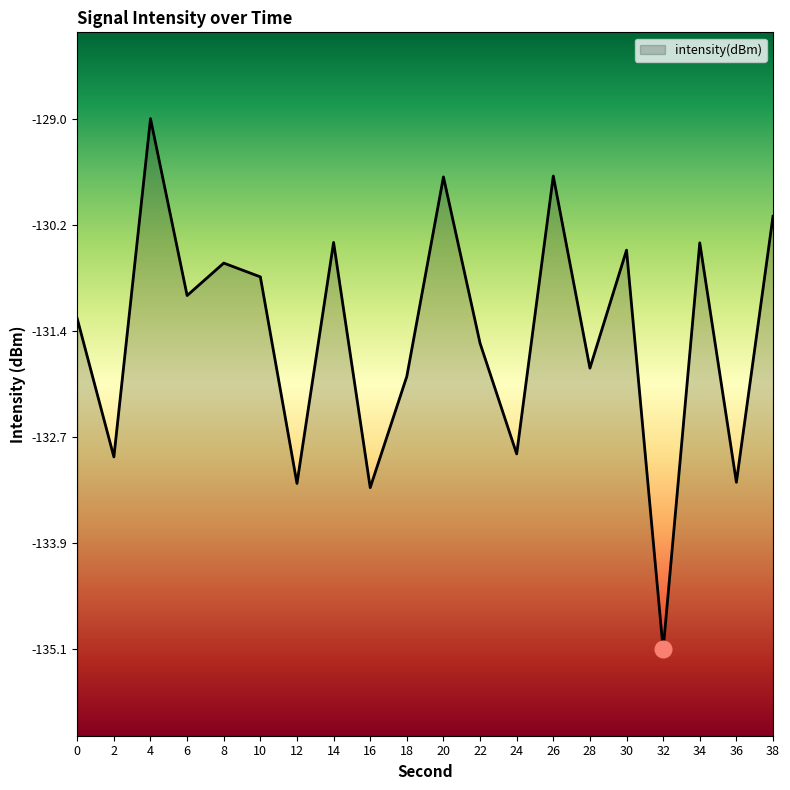

Rank the categories by value from lowest to highest.

32, 16, 12, 36, 2, 24, 18, 28, 22, 0, 6, 10, 8, 30, 34, 14, 38, 20, 26, 4